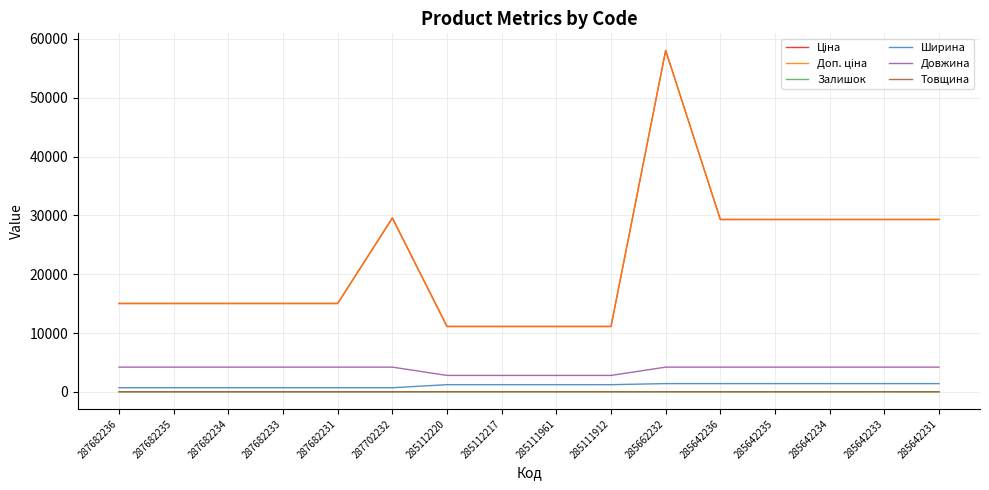

Is this an area chart (filled region under the line)?

No